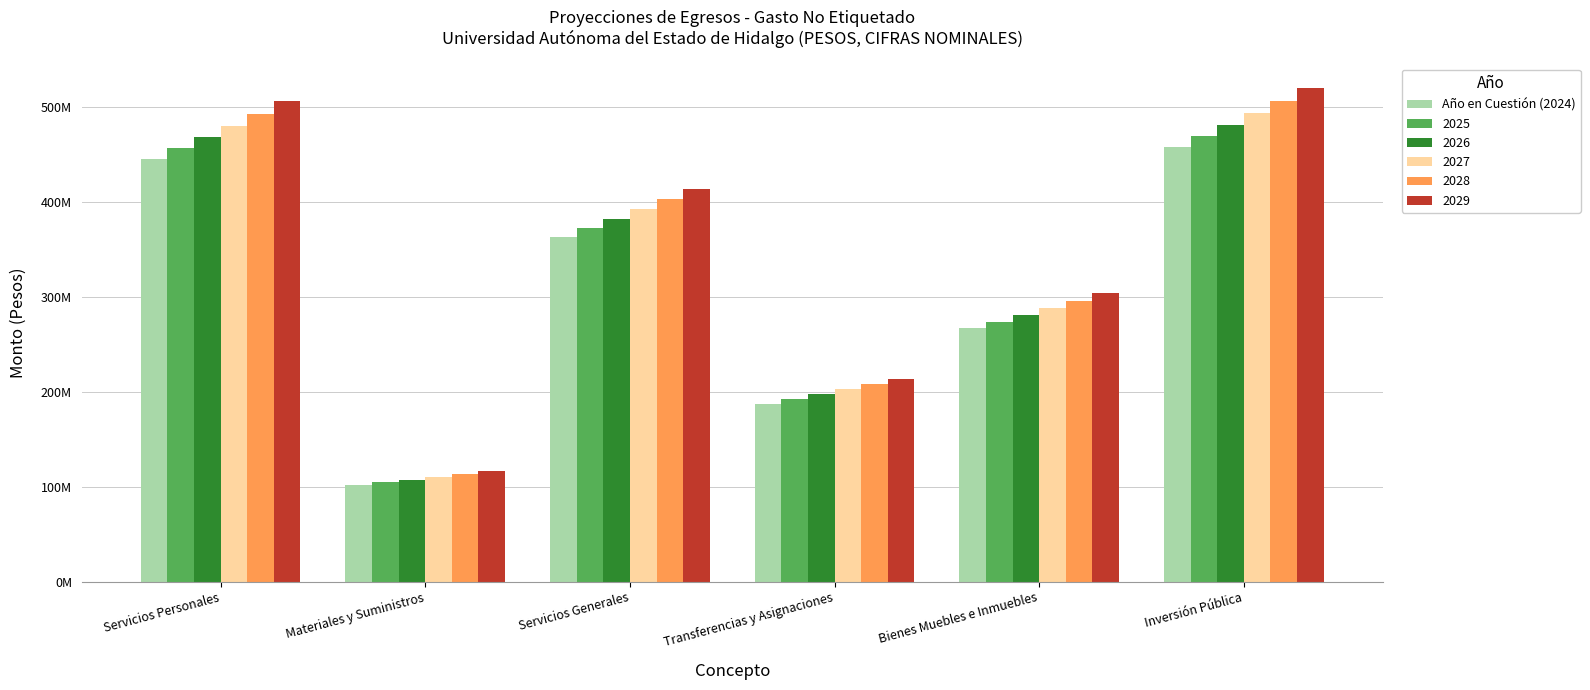

What are all the series names shown in the legend?

Año en Cuestión (2024), 2025, 2026, 2027, 2028, 2029